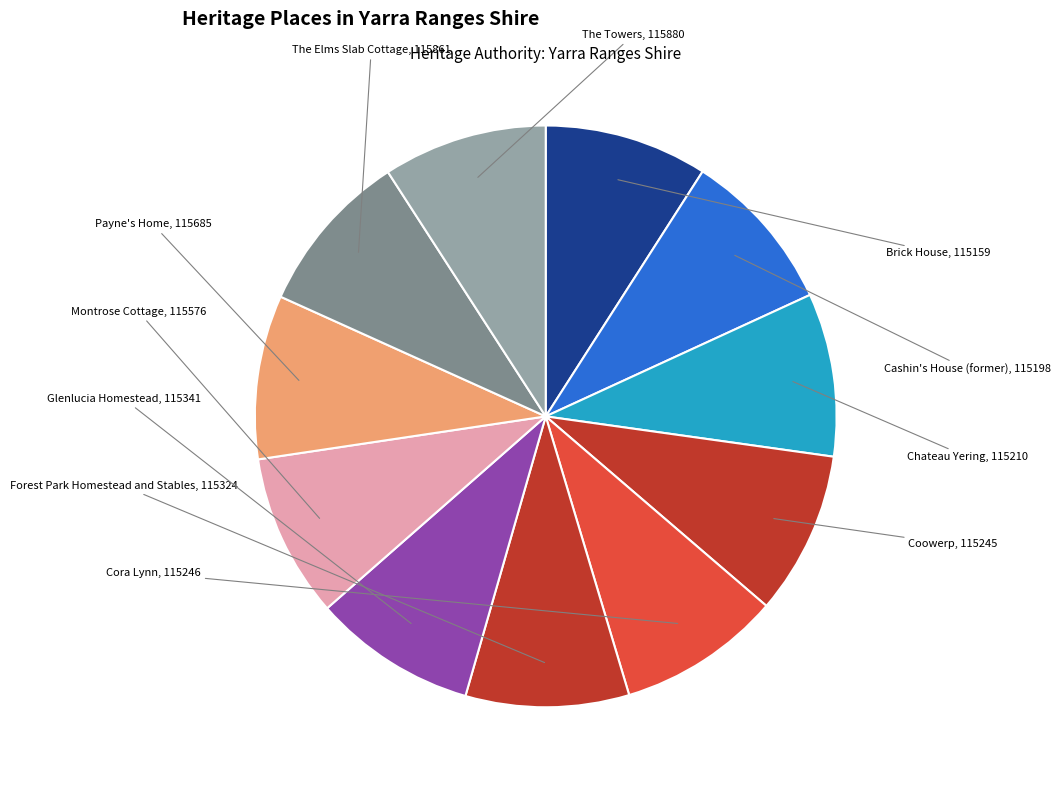

Combined, do Montrose Cottage and Coowerp account for over 50%?

No